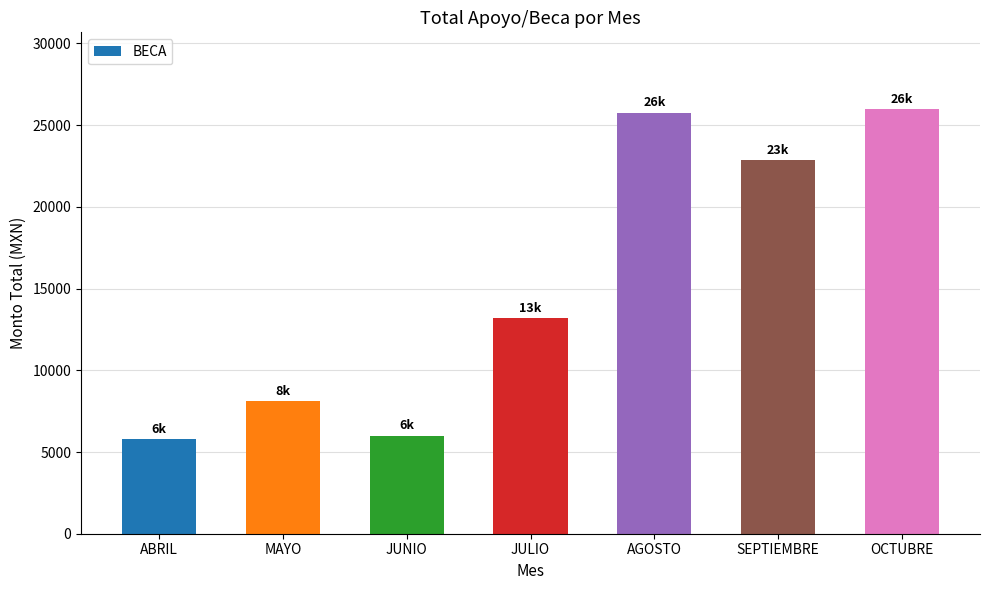

What is the label of the 7th bar from the right?

ABRIL